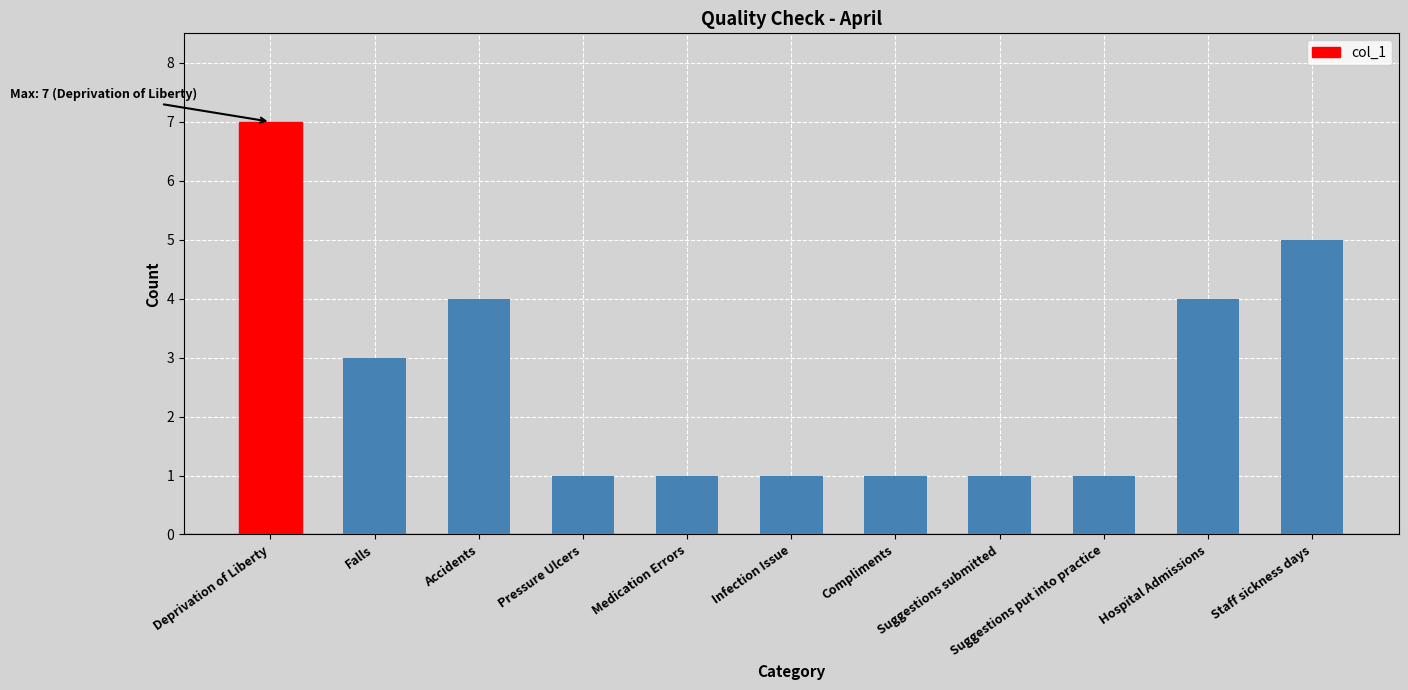

Count the number of categories in the chart.

11